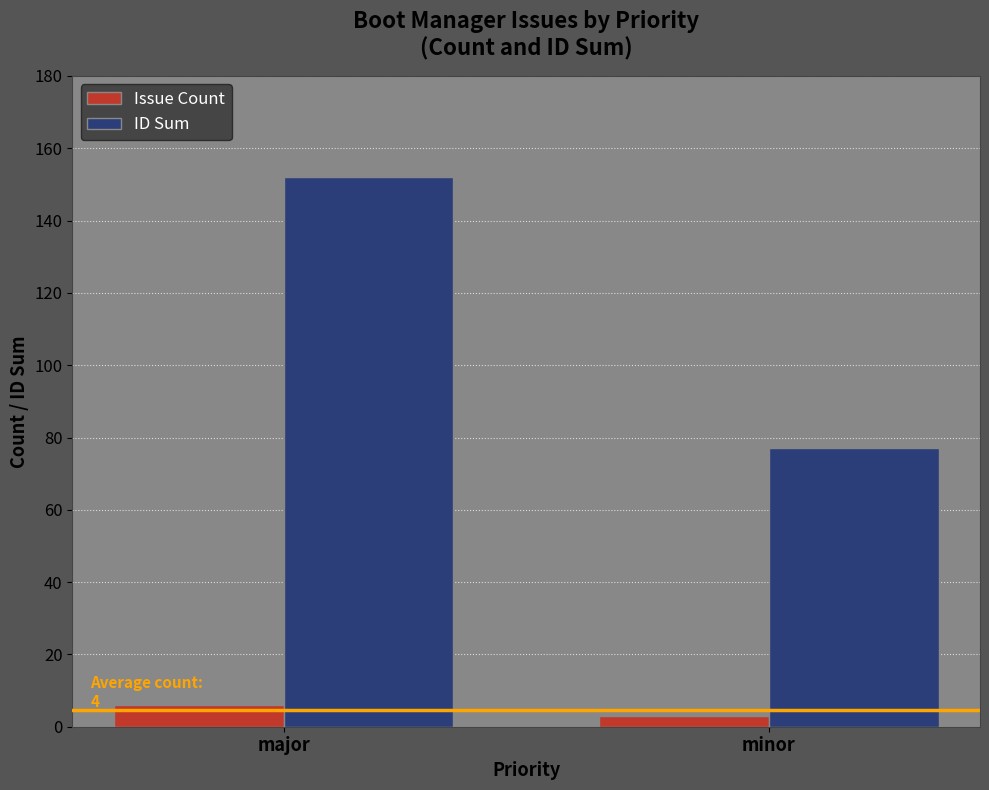

What is the difference between the maximum and minimum values in the Issue Count series?

3